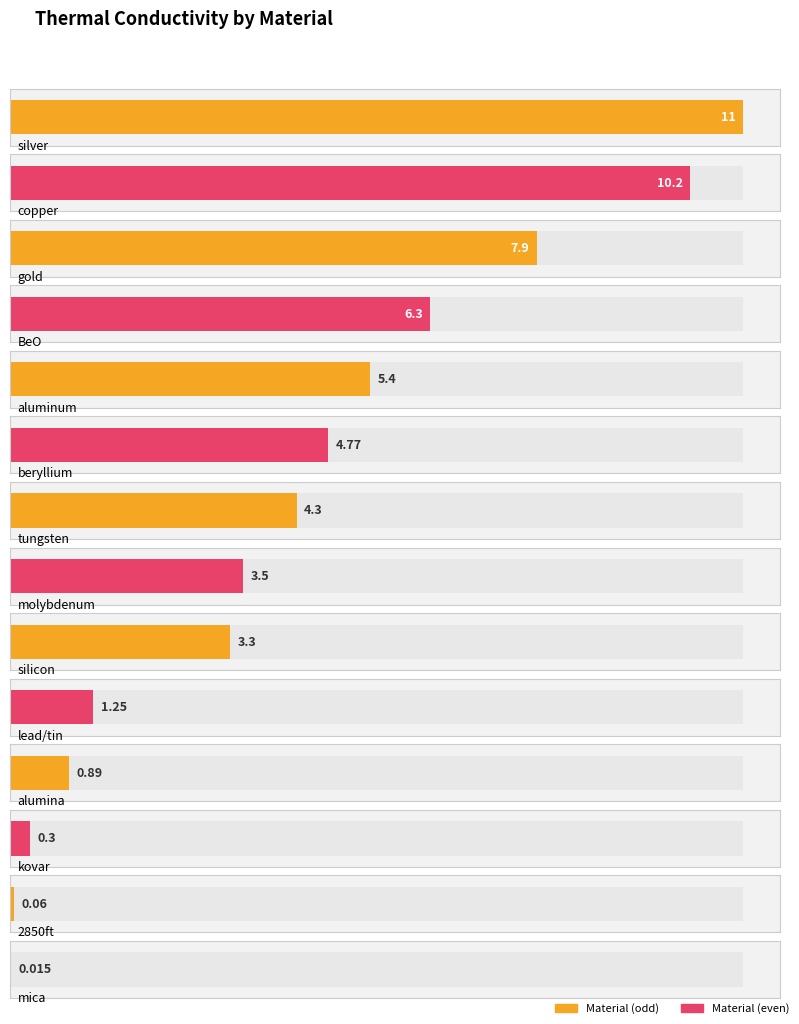

Reading left to right, what are all the values shown in this chart?

silver=11.0	copper=10.2	gold=7.9	BeO=6.3	aluminum=5.4	beryllium=4.8	tungsten=4.3	molybdenum=3.5	silicon=3.3	lead/tin=1.2	alumina=0.9	kovar=0.3	2850ft=0.1	mica=0.0